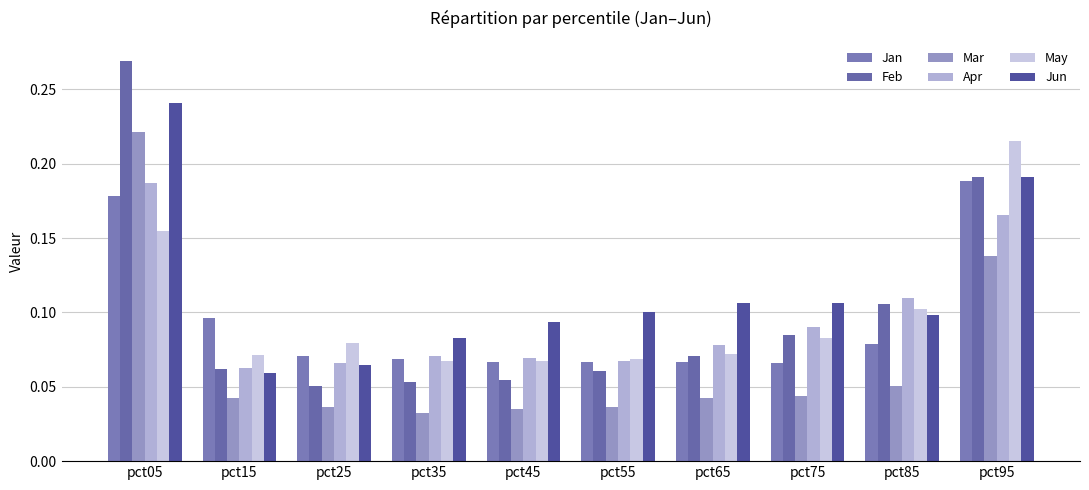

What is the difference between the highest and lowest values at pct35?

0.1